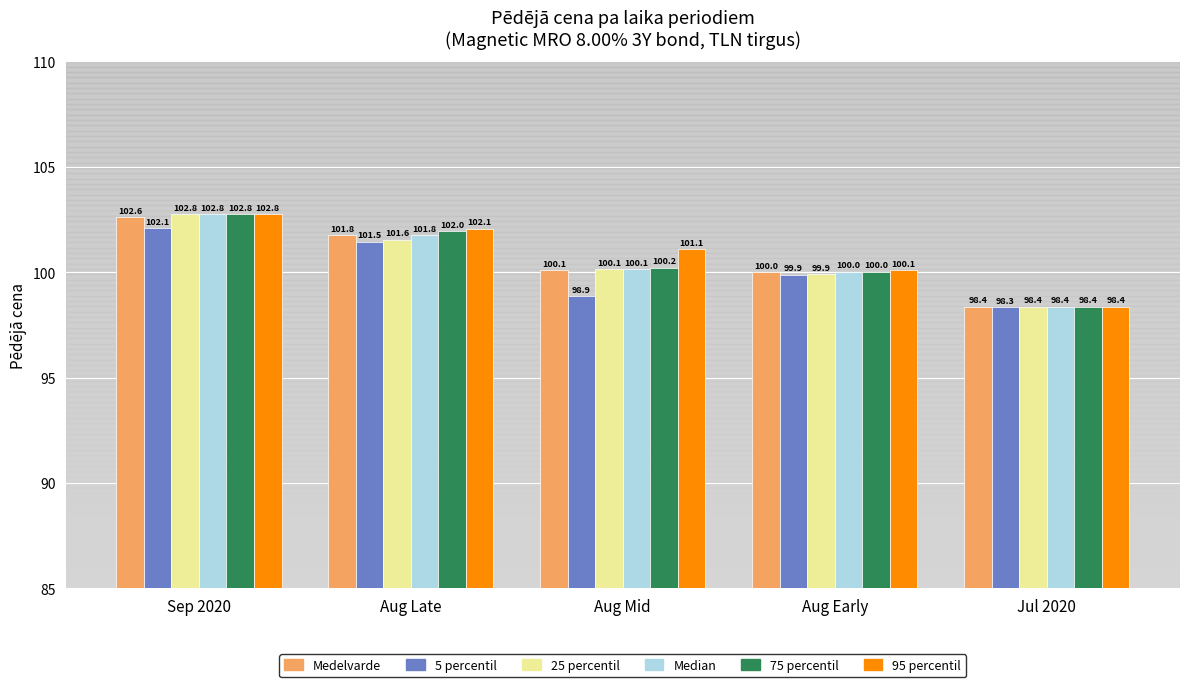

Reading left to right, what are all the values shown in this chart?

Medelvarde: 102.6	101.8	100.1	100.0	98.4
5 percentil: 102.1	101.5	98.9	99.9	98.3
25 percentil: 102.8	101.6	100.1	99.9	98.4
Median: 102.8	101.8	100.1	100.0	98.4
75 percentil: 102.8	102.0	100.2	100.0	98.4
95 percentil: 102.8	102.1	101.1	100.1	98.4